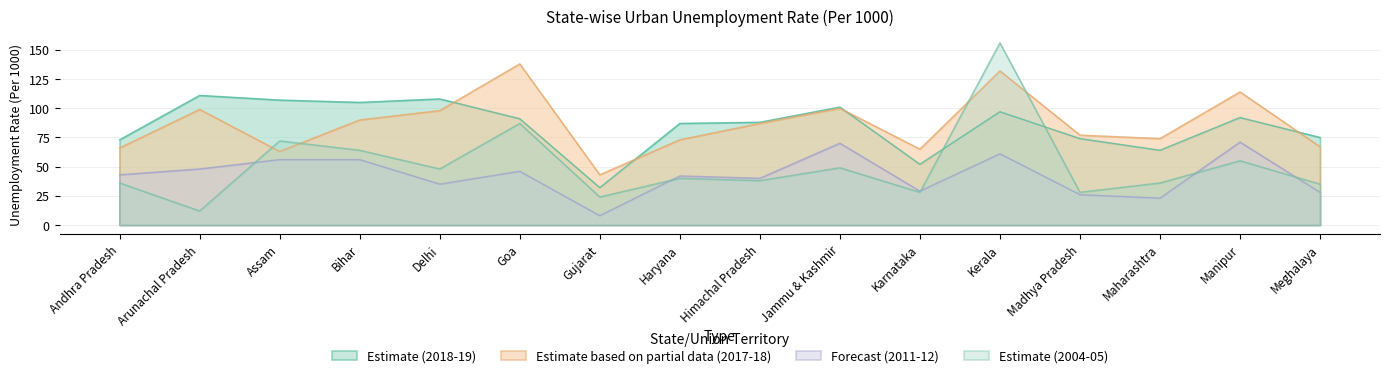

Between Andhra Pradesh and Madhya Pradesh, which is larger?

Madhya Pradesh